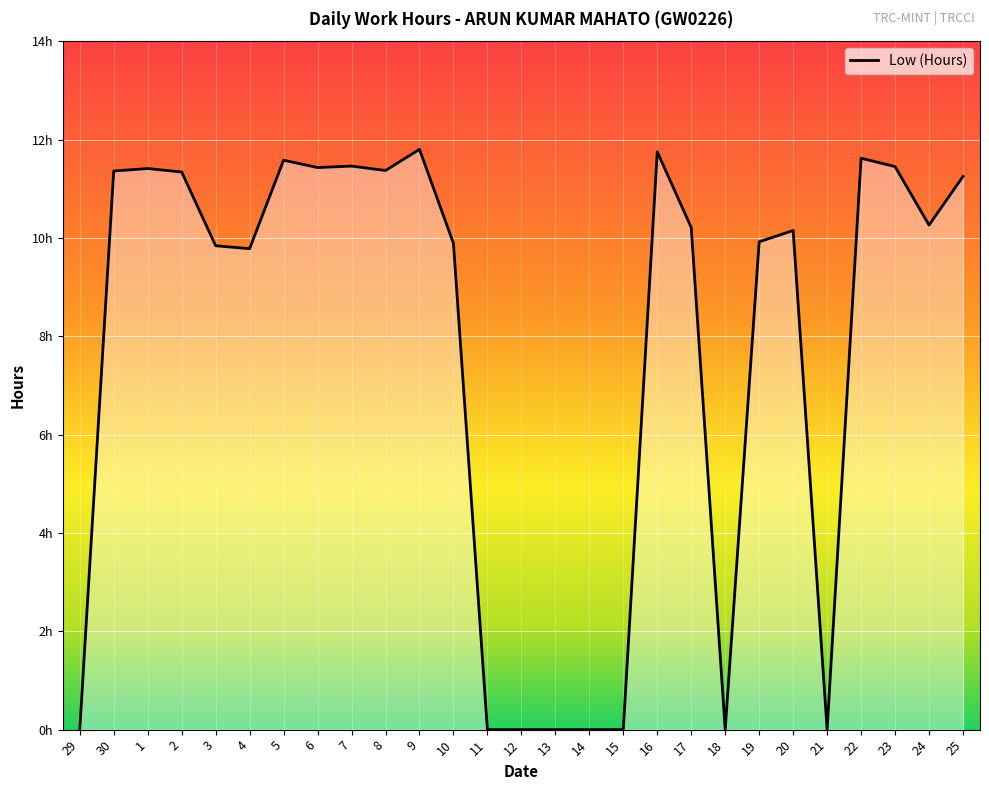

Is this an area chart (filled region under the line)?

Yes